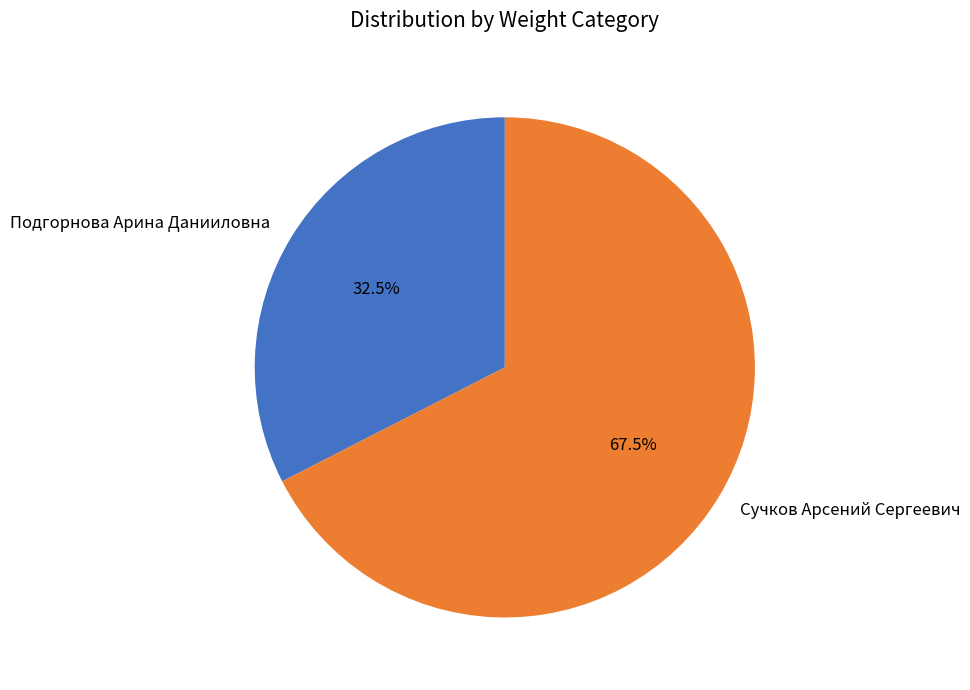

Does Сучков Арсений Сергеевич represent more than half of the total?

Yes